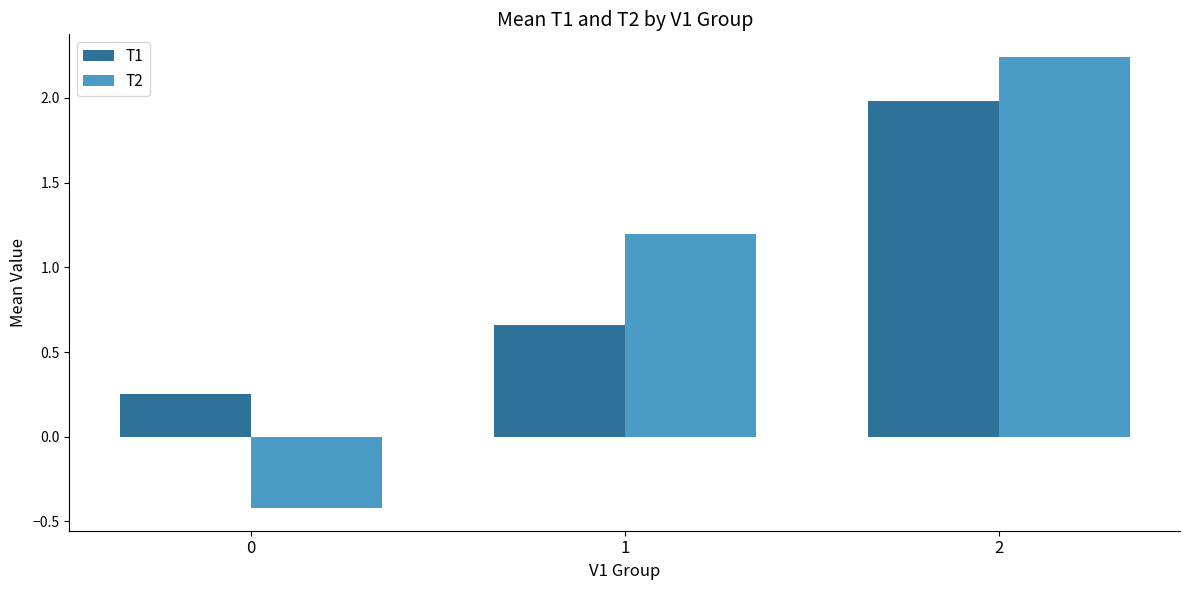

Which series changed the most between 0 and 2?

T2